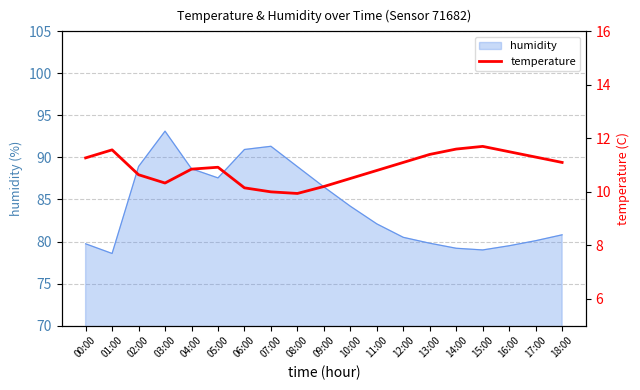

At which label is humidity closest to 85?

10:00